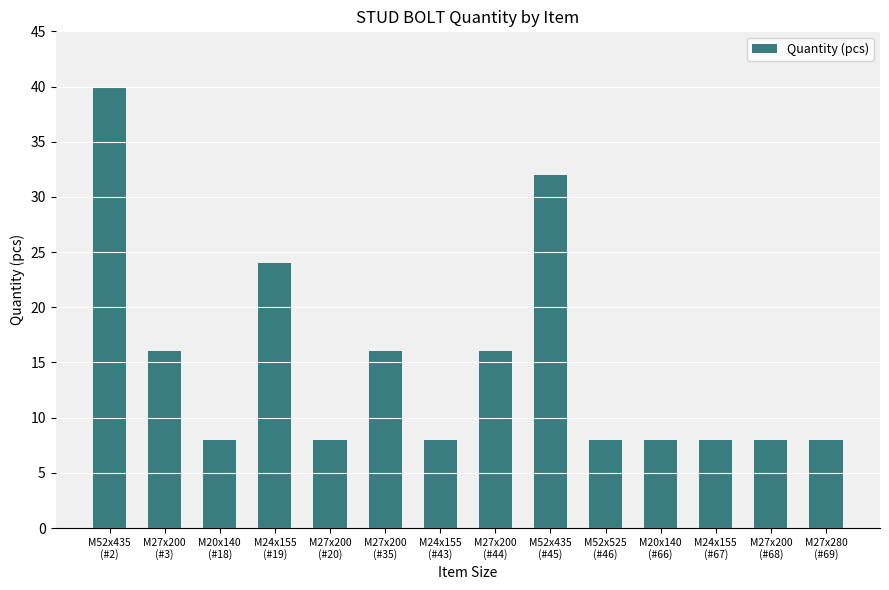

How many series are shown in this chart?

1